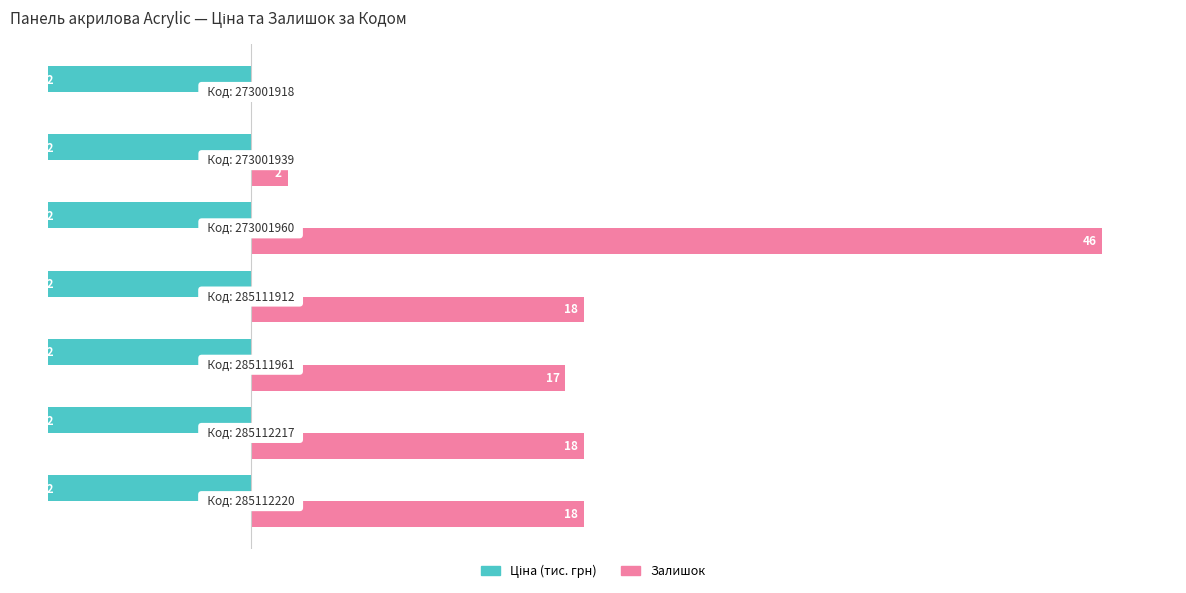

What are all the series names shown in the legend?

Ціна (тис. грн), Залишок